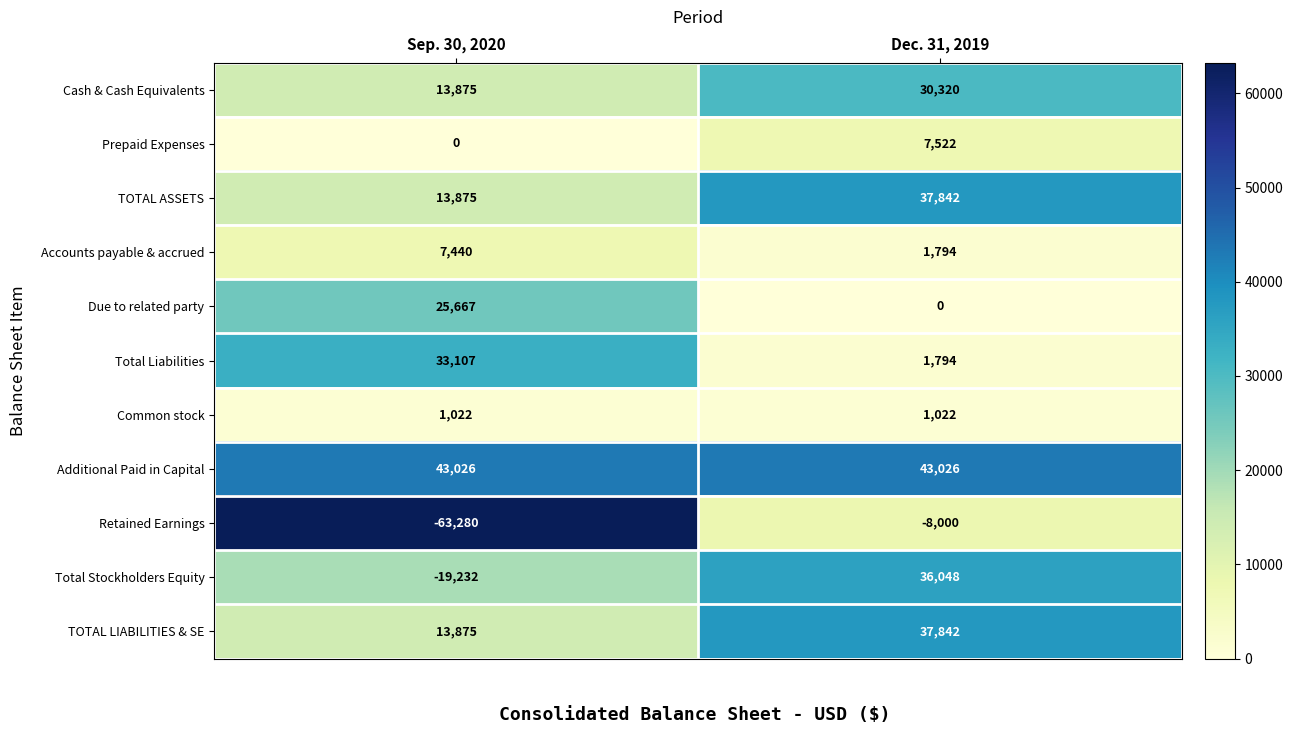

Reading right to left, list all the values displayed in this chart.

Cash & Cash Equivalents: 30320	13875
Prepaid Expenses: 7522	0
TOTAL ASSETS: 37842	13875
Accounts payable & accrued: 1794	7440
Due to related party: 0	25667
Total Liabilities: 1794	33107
Common stock: 1022	1022
Additional Paid in Capital: 43026	43026
Retained Earnings: -8000	-63280
Total Stockholders Equity: 36048	-19232
TOTAL LIABILITIES & SE: 37842	13875